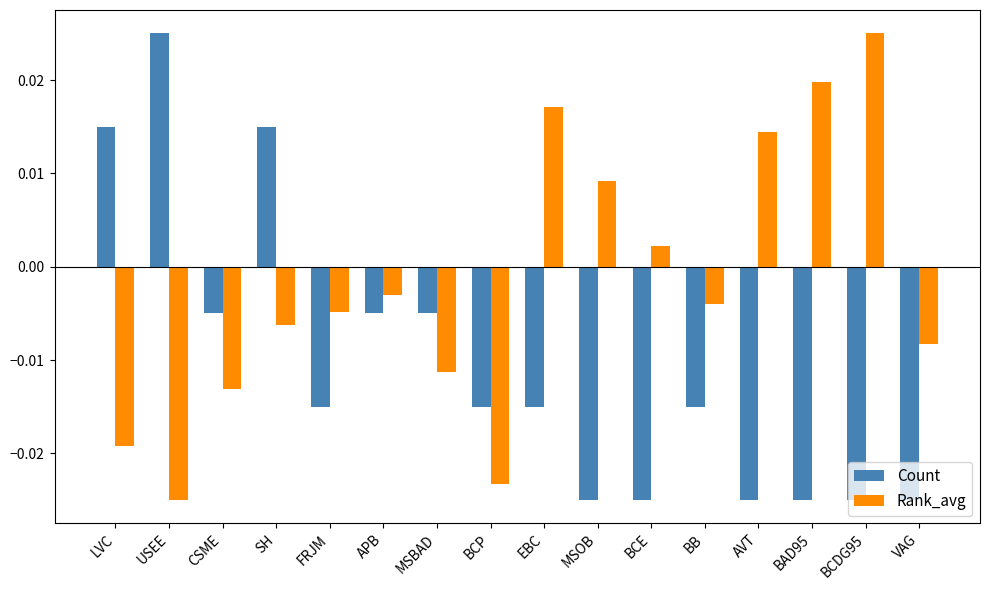

At how many categories does at least one series exceed 0?

9